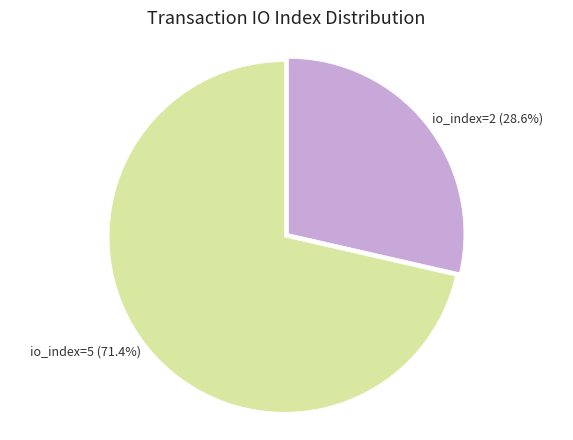

To the nearest percent, what portion does io_index=2 represent?

29%